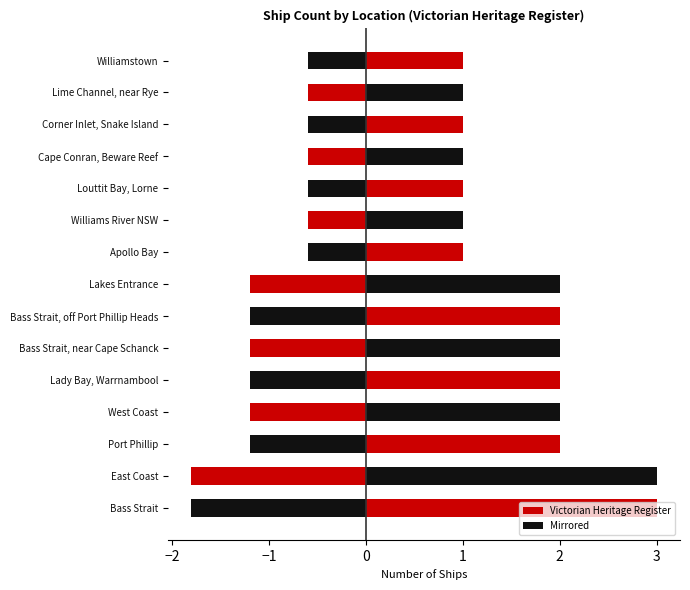

True or false: the data shows 1 at Williamstown.

True